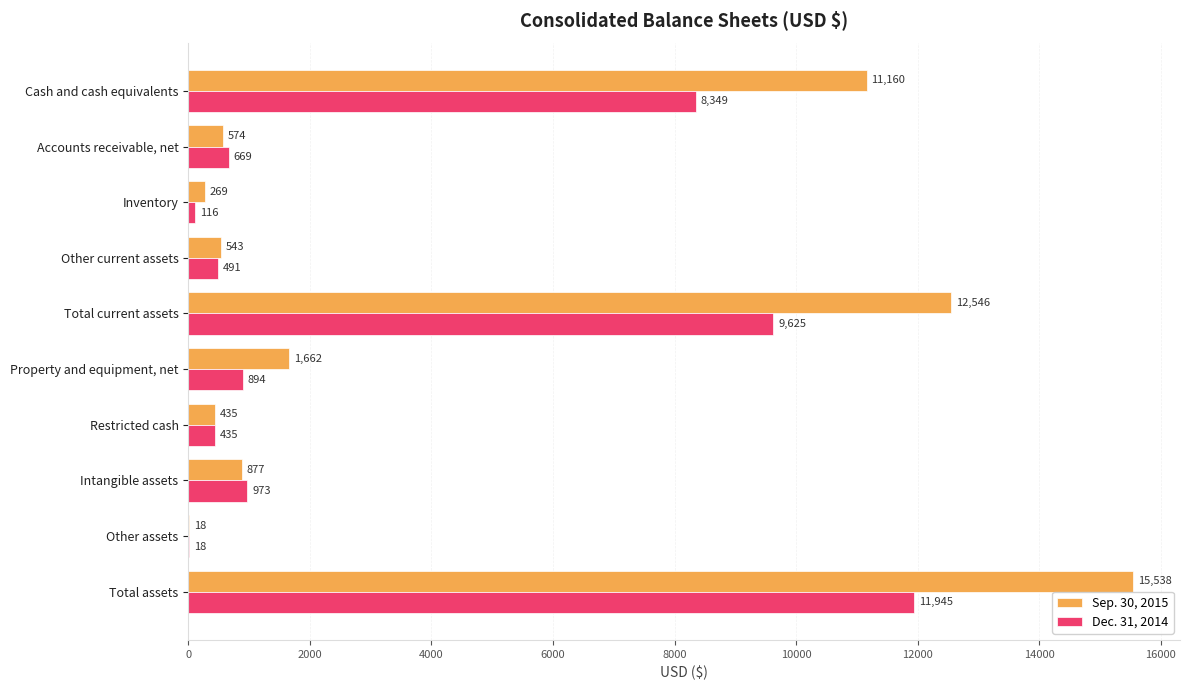

Which series has the largest total across all categories?

Sep. 30, 2015